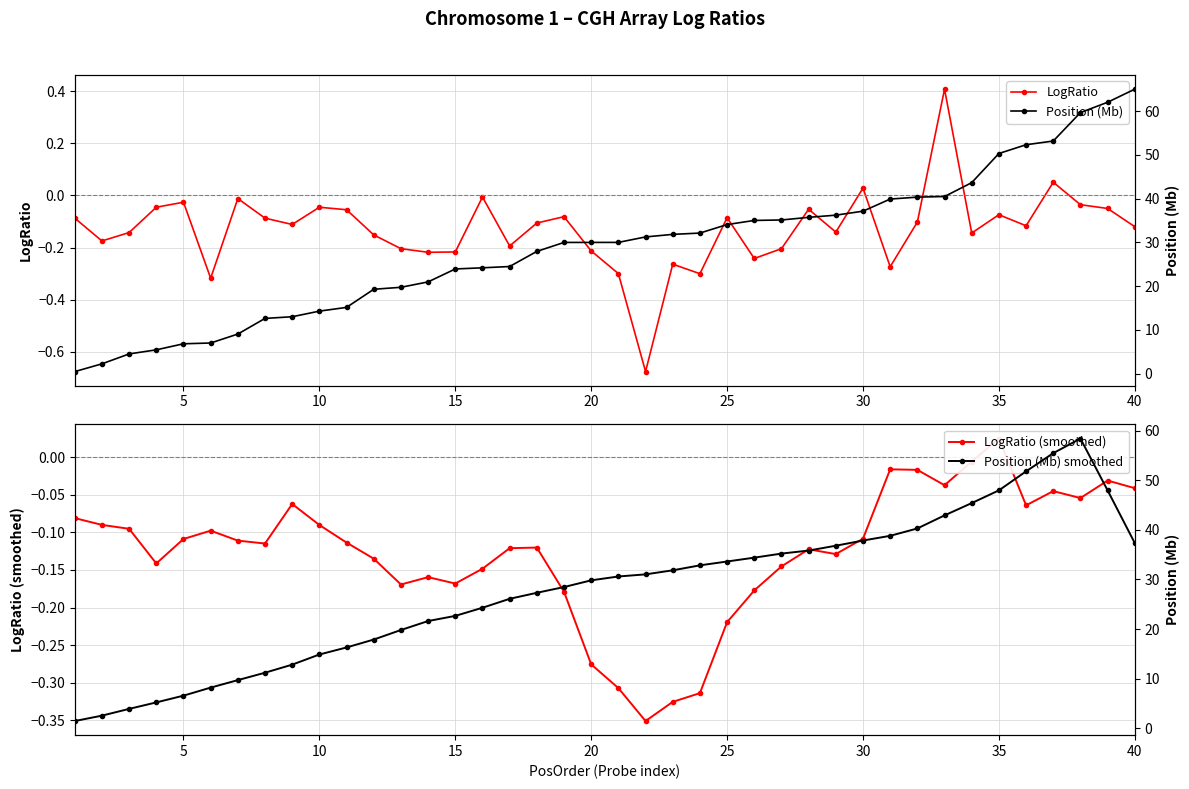

True or false: LogRatio has more than 1 points higher than both neighbors.

True